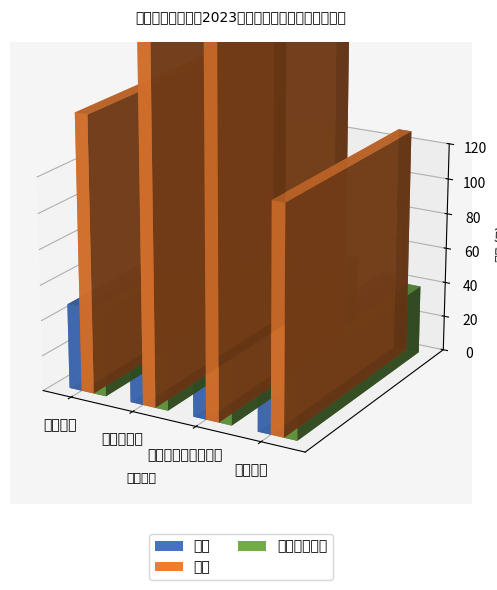

Between 人文学院 and 翻译学院, which is larger?

翻译学院